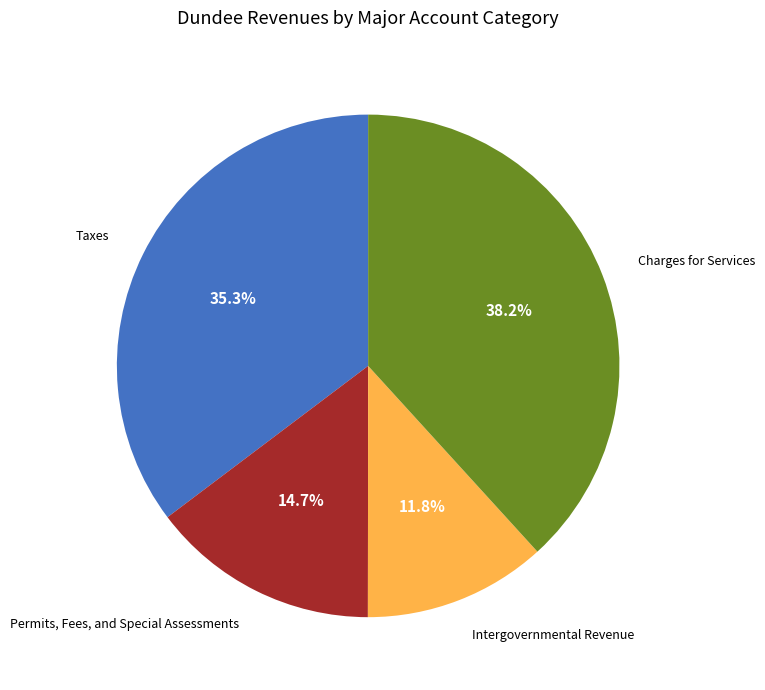

The Intergovernmental Revenue slice represents 1% of the pie. True or false?

False